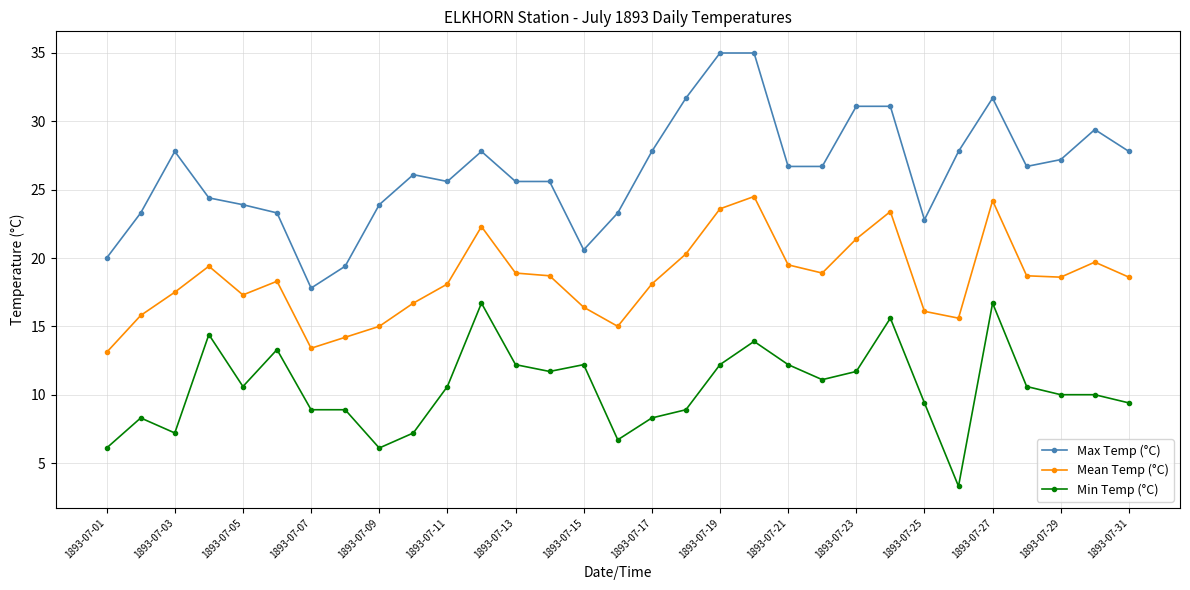

In Mean Temp (°C), how many points are higher than both neighbors (excluding endpoints)?

7